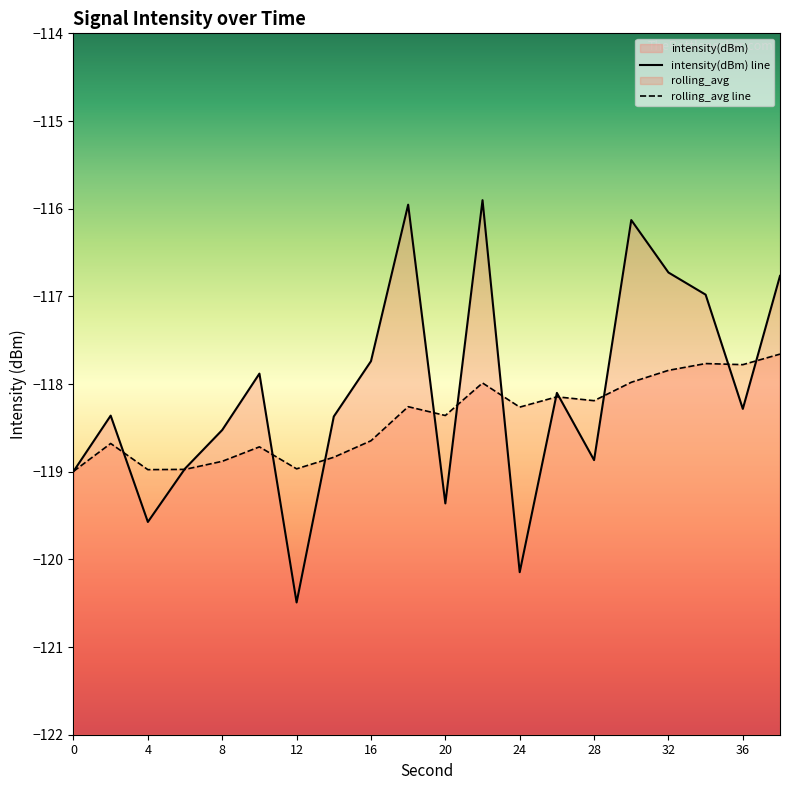

Is it true that rolling_avg equals -118.8 at 14?

True